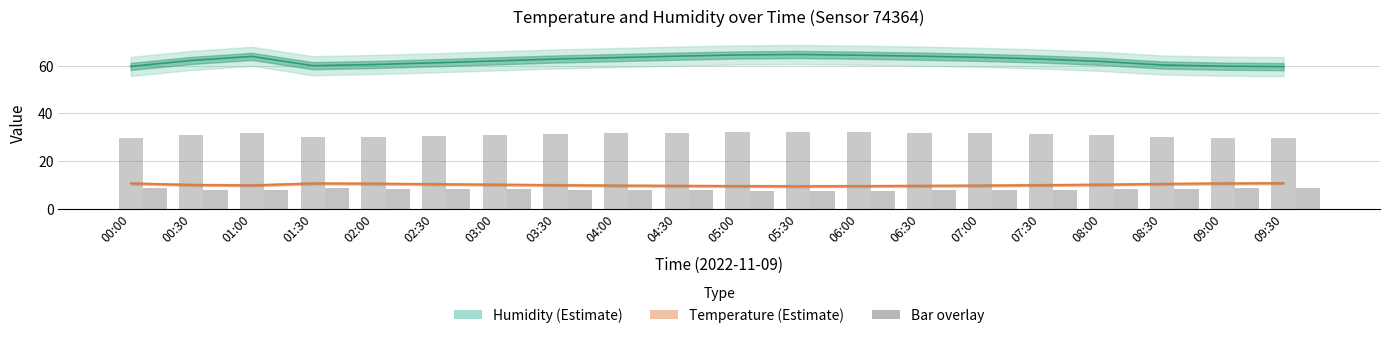

The Temperature series shows 9.6 at 06:00. True or false?

True